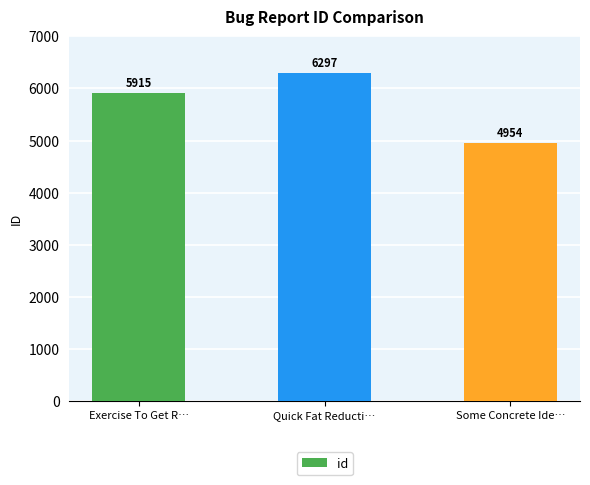

Reading left to right, list all the values displayed in this chart.

Exercise To Get R…=5915	Quick Fat Reducti…=6297	Some Concrete Ide…=4954